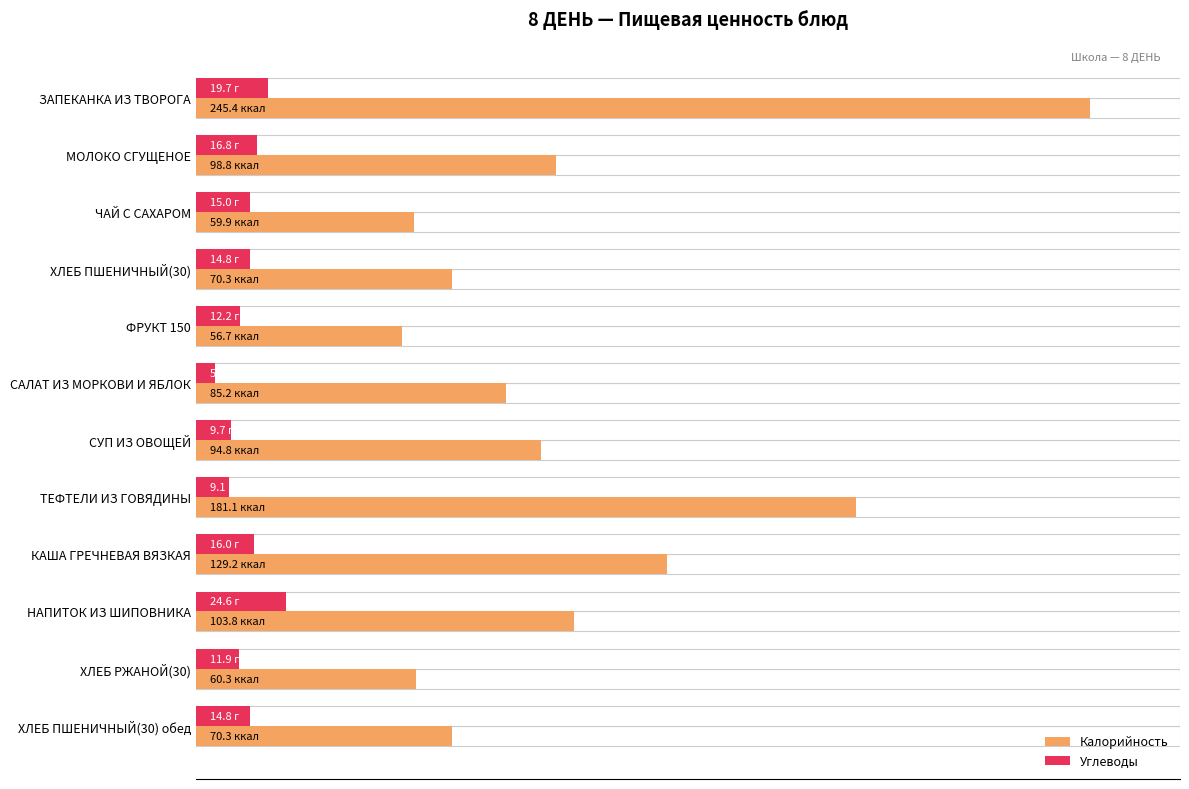

Rank the series by their average value, from lowest to highest.

Углеводы, Калорийность